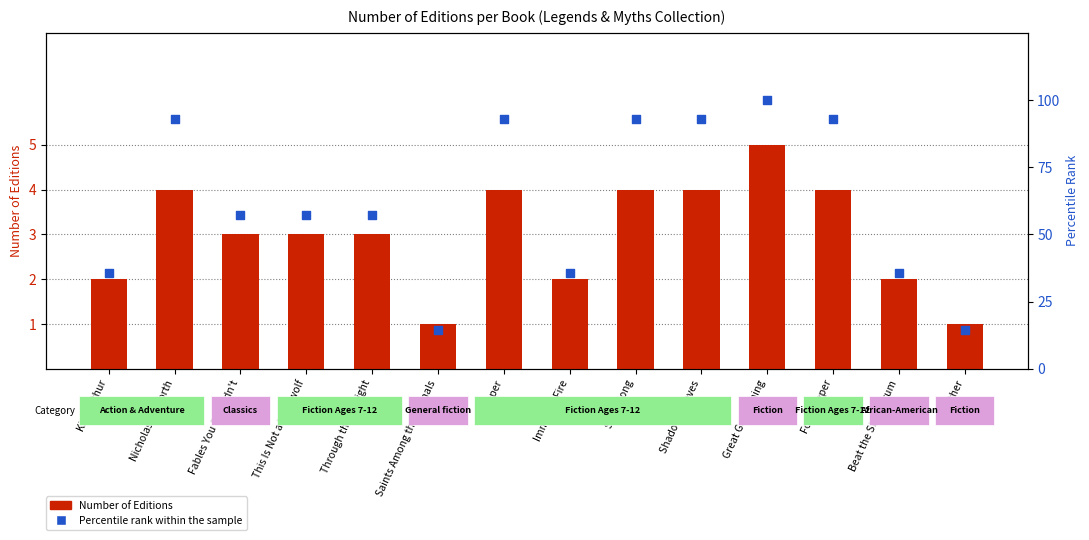

Which series contains the lowest Y value?

Number of Editions